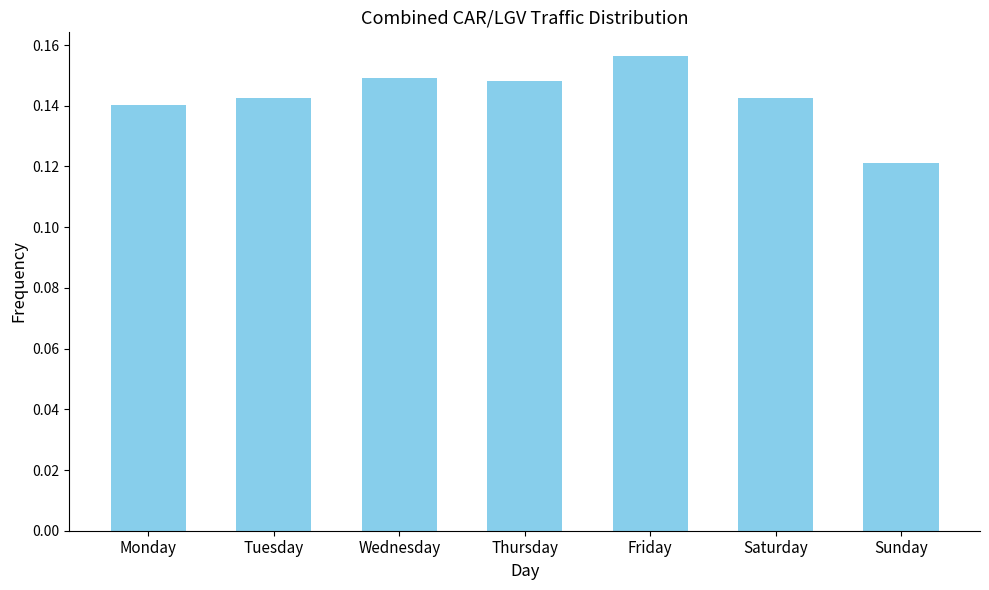

Which has a higher value, Monday or Friday?

Friday